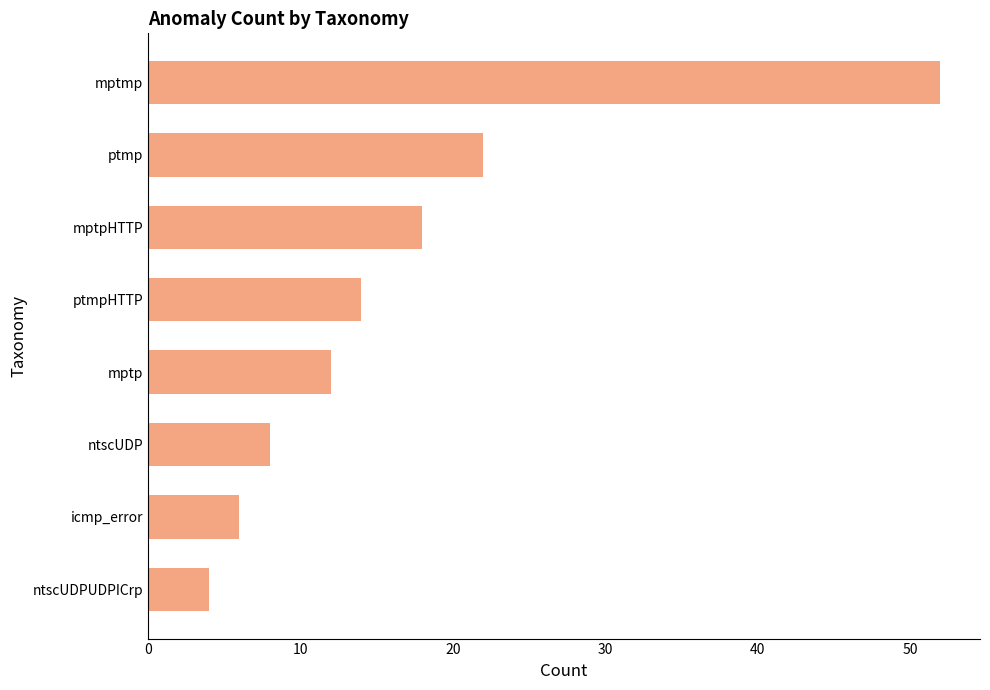

What is the ratio of the value at mptmp to the value at ntscUDP?

6.5